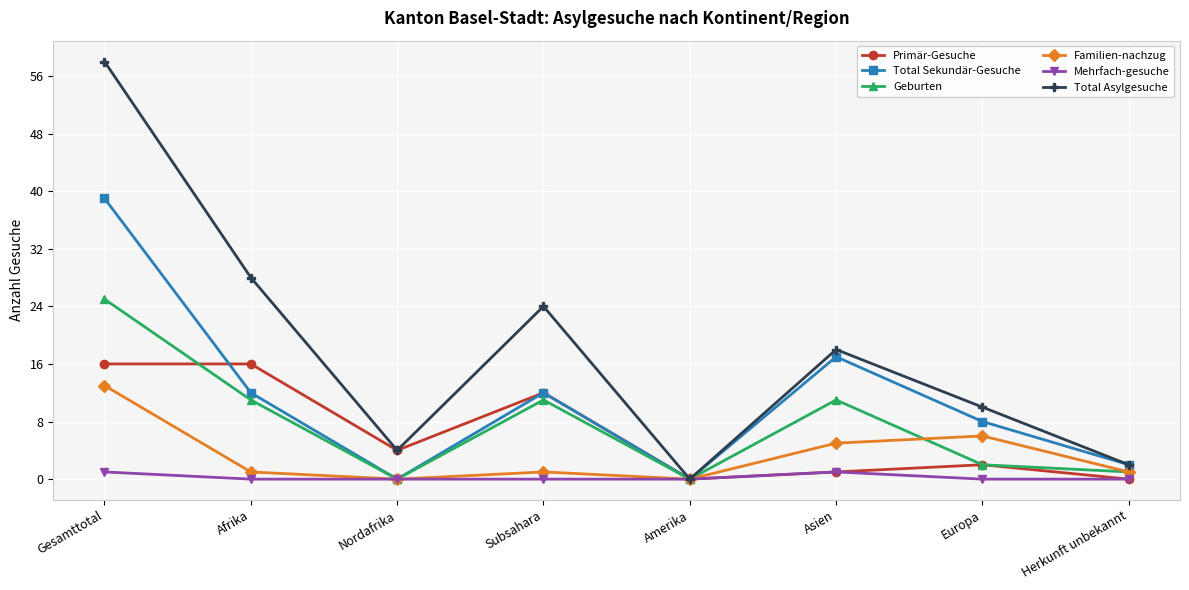

What is the difference between the second highest and minimum values in the Primär-Gesuche series?

16